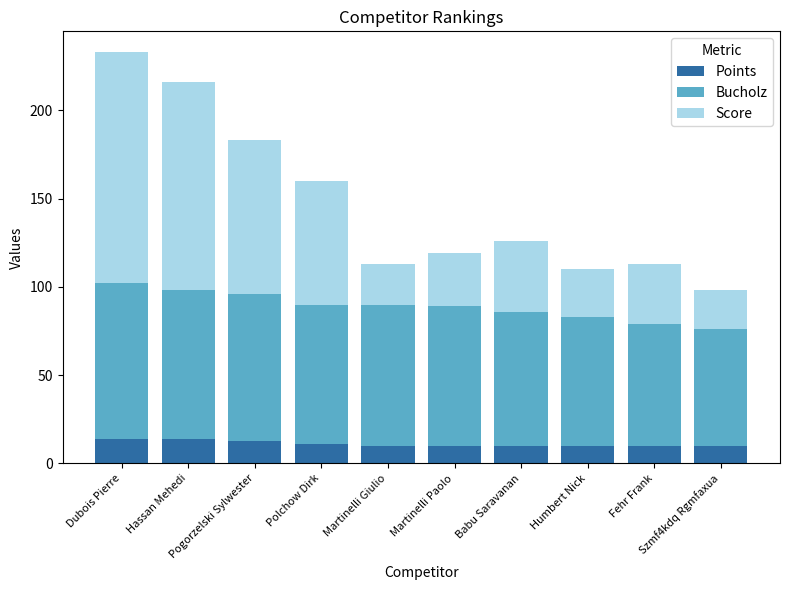

The value of Points at Babu Saravanan is 10. True or false?

True